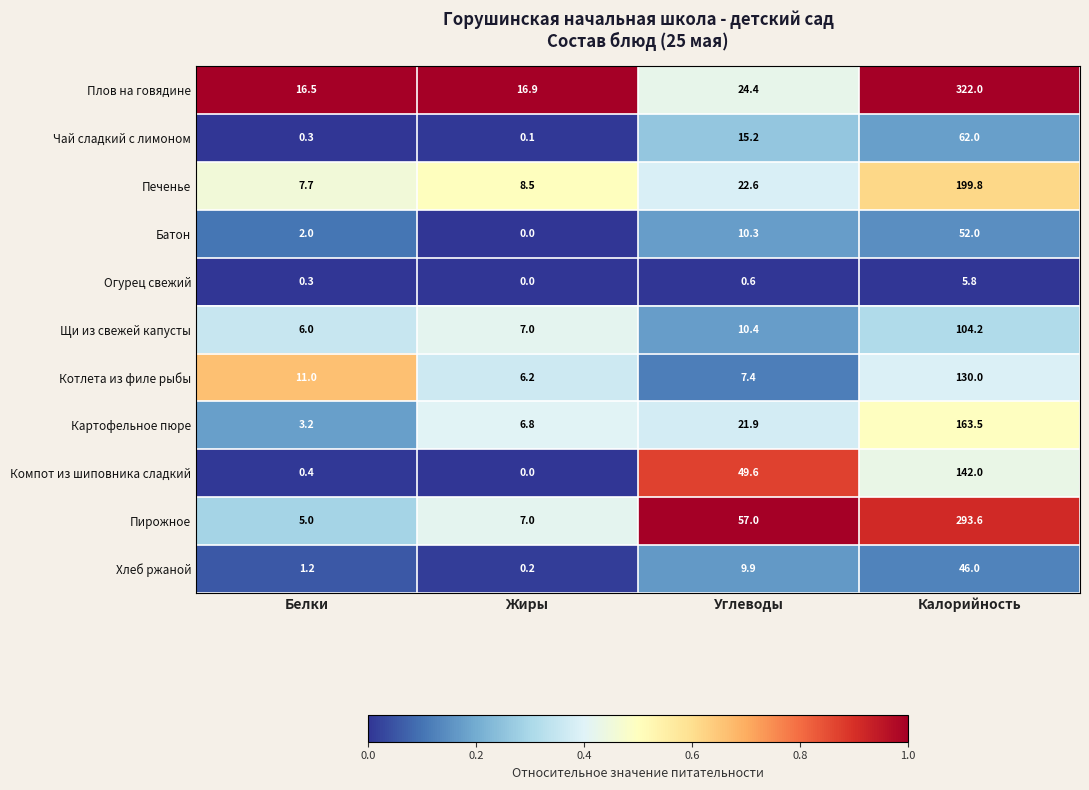

List the series in order of their peak value, lowest first.

Огурец свежий, Хлеб ржаной, Батон, Чай сладкий с лимоном, Щи из свежей капусты, Котлета из филе рыбы, Компот из шиповника сладкий, Картофельное пюре, Печенье, Пирожное, Плов на говядине